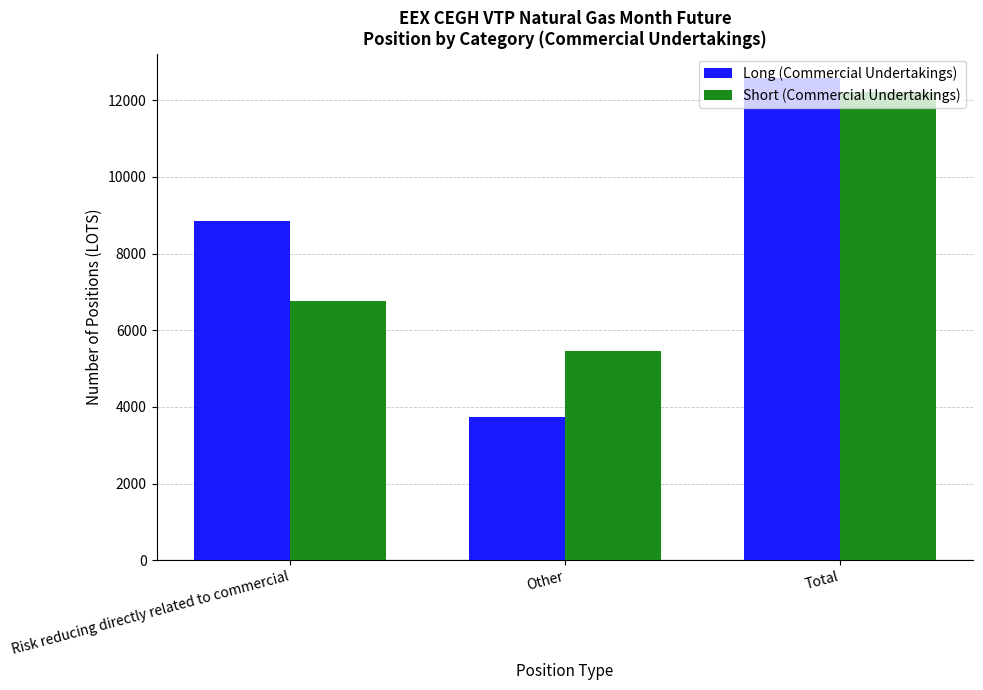

What is the sum of all Long (Commercial Undertakings) values?

25168